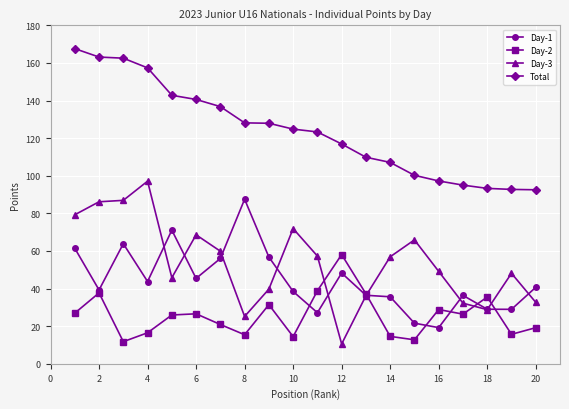

How many lines are shown in the chart?

4